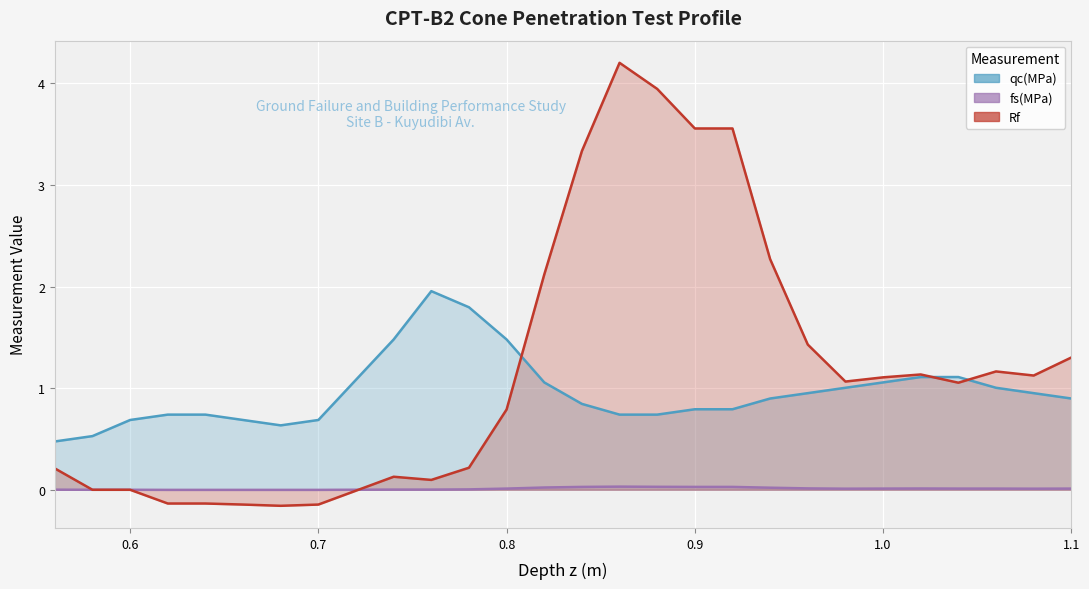

What is the total value across all series at 1.06?

2.2